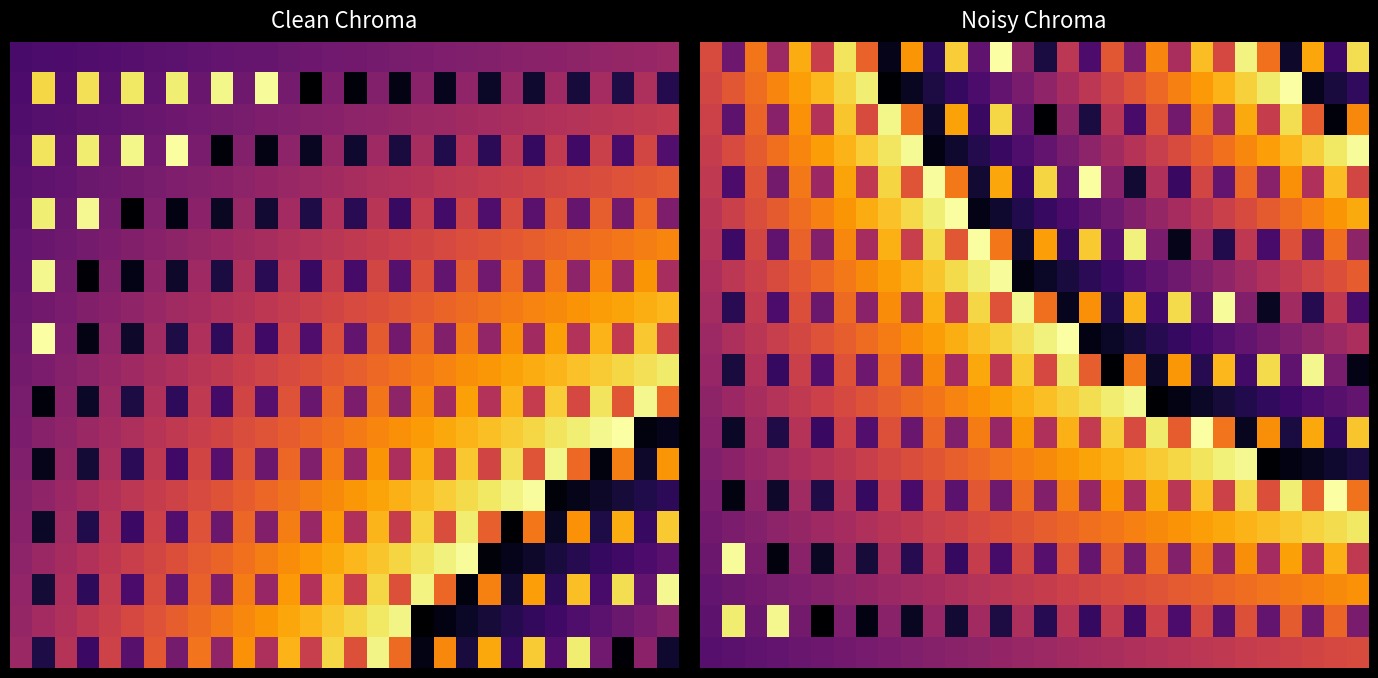

How many data points does each series have?

30